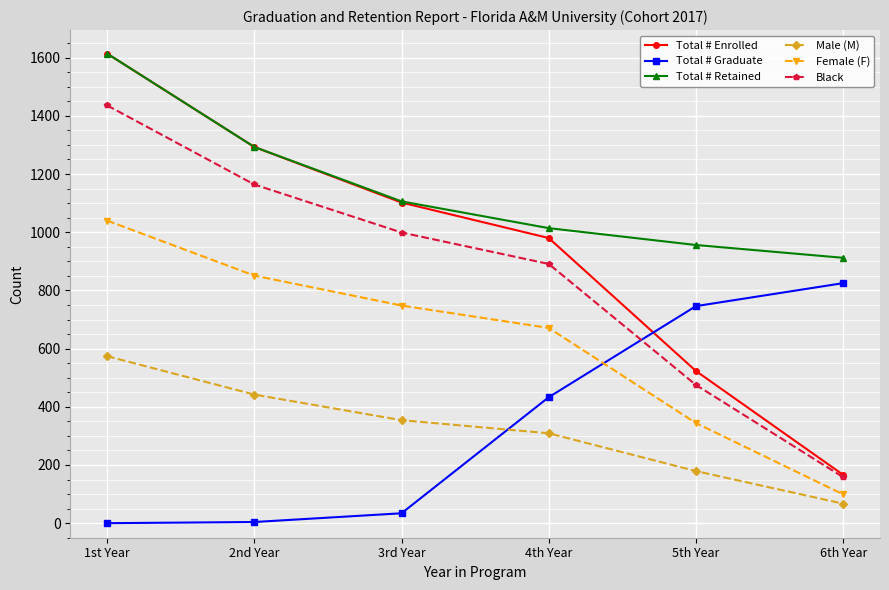

How many data points in Total # Enrolled are less than 1102?

3